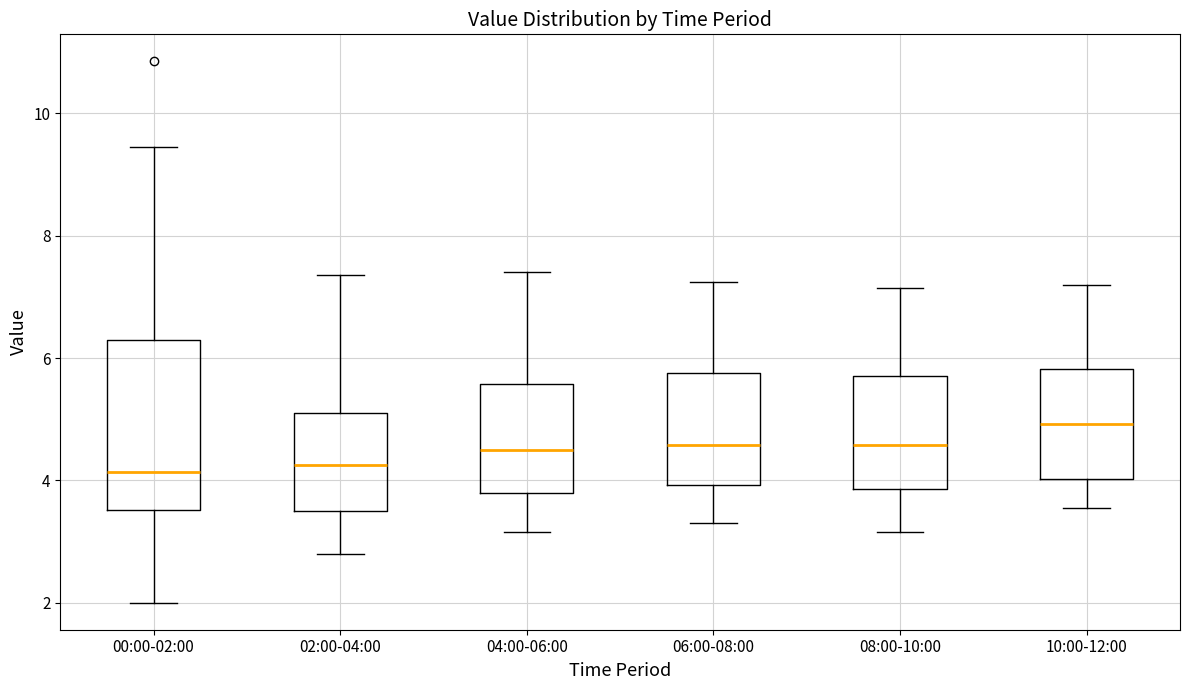

Which box is the tallest, from its lower edge to its upper edge?

00:00-02:00